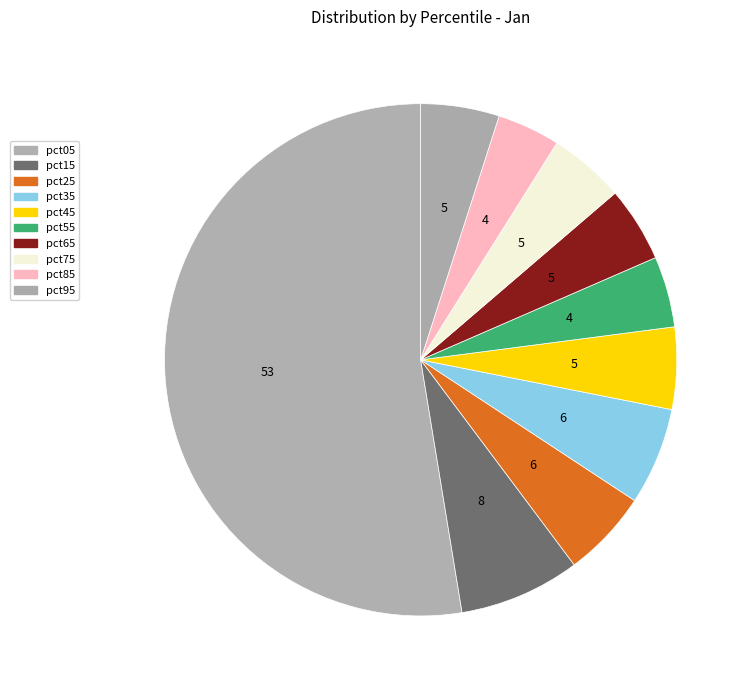

To the nearest percent, what is the average slice percentage?

10%